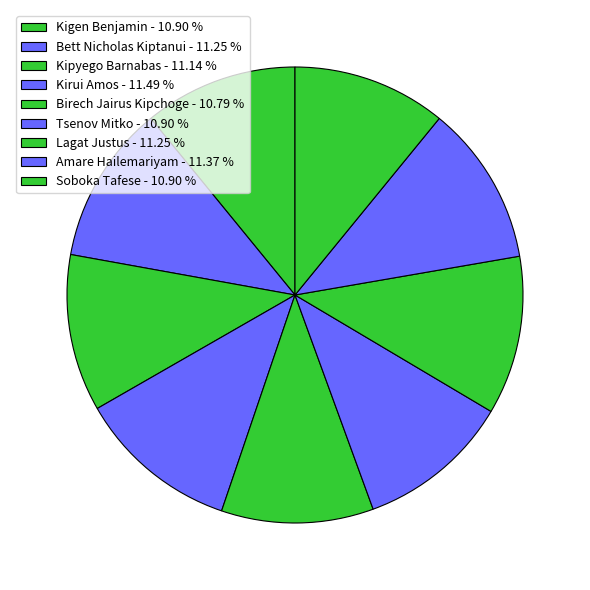

What is the change in value from Kipyego Barnabas to Kirui Amos?

+3